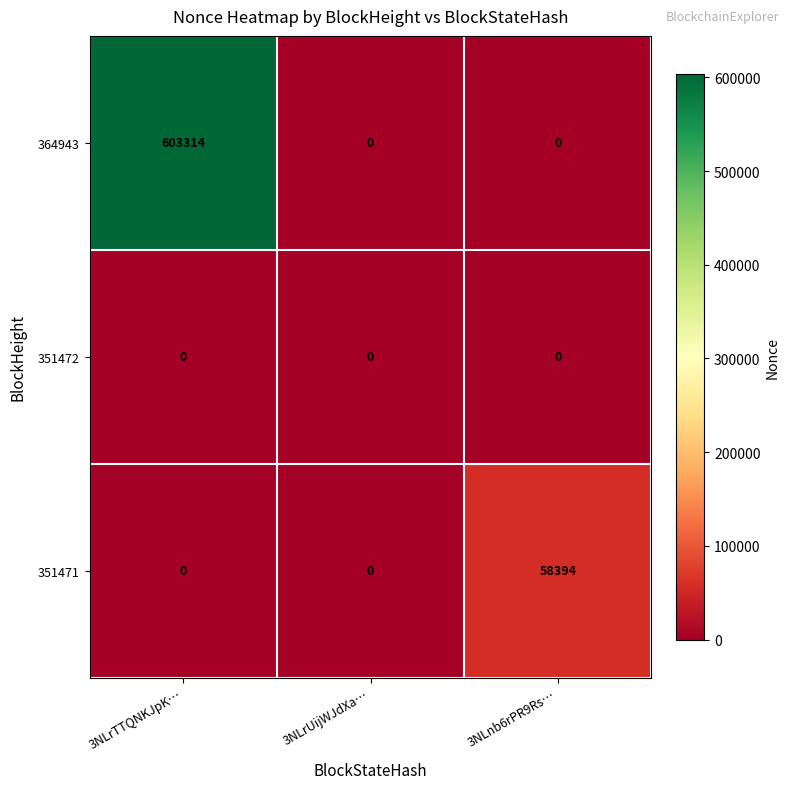

Reading right to left, transcribe all the data shown in this chart.

364943: 3NLnb6rPR9Rs…=0	3NLrUijWJdXa…=0	3NLrTTQNKJpK…=603314
351472: 3NLnb6rPR9Rs…=0	3NLrUijWJdXa…=0	3NLrTTQNKJpK…=0
351471: 3NLnb6rPR9Rs…=58394	3NLrUijWJdXa…=0	3NLrTTQNKJpK…=0